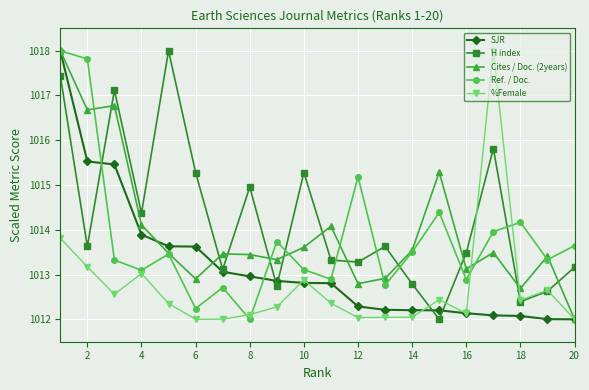

What is the difference between the maximum and minimum values in the H index series?

6.0